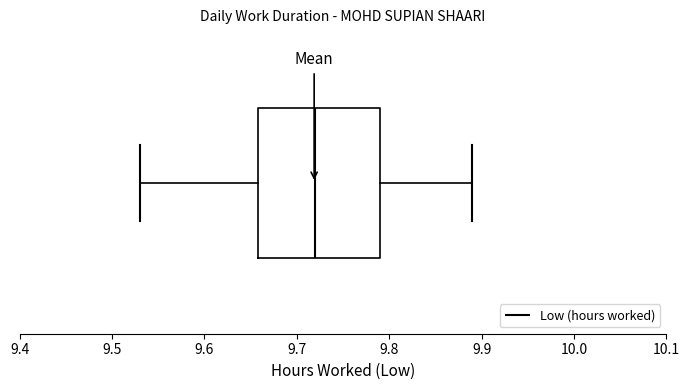

Read this box plot against the x-axis: the position of the median line, the range covered by the box, and the ends of both whiskers. The values are not printed on the chart, so give them approximately, as read against the axis.

median 9.72, box 9.66 to 9.79, whiskers 9.53 to 9.89